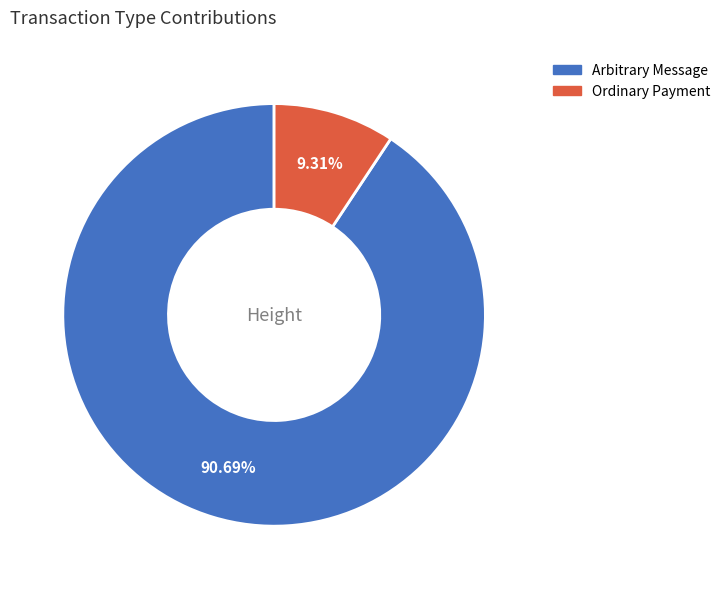

Is there any slice that represents more than half of the pie?

Yes